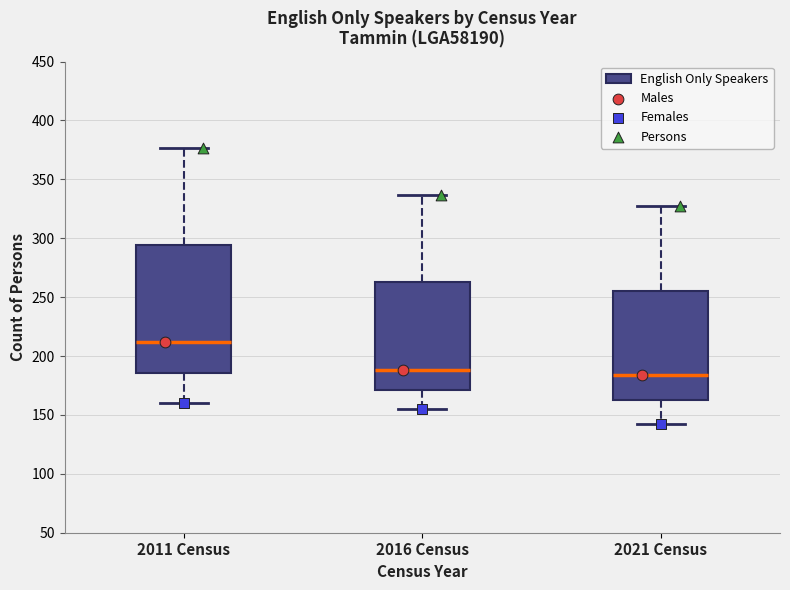

Reading left to right, read every box against the y-axis: the position of its median line, the range the box covers, and the ends of its whiskers. The values are not printed on the chart, so give them approximately, as read against the axis.

2011 Census: median 210, box 185 to 295, whiskers 160 to 375
2016 Census: median 190, box 170 to 265, whiskers 155 to 335
2021 Census: median 185, box 165 to 255, whiskers 140 to 325